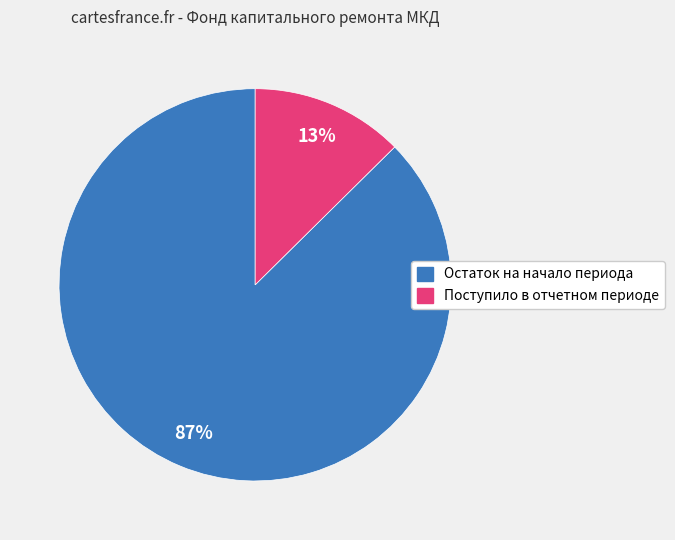

Which has a higher value, Поступило в отчетном периоде or Остаток на начало периода?

Остаток на начало периода